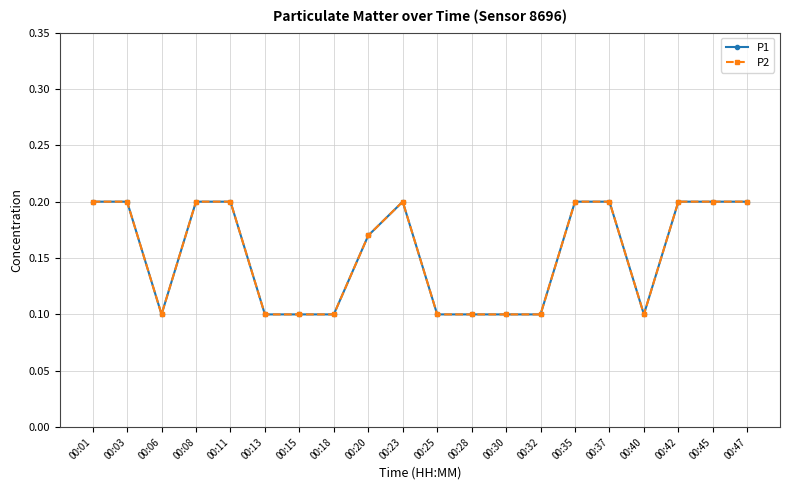

True or false: P1 and P2 intersect in this chart.

False